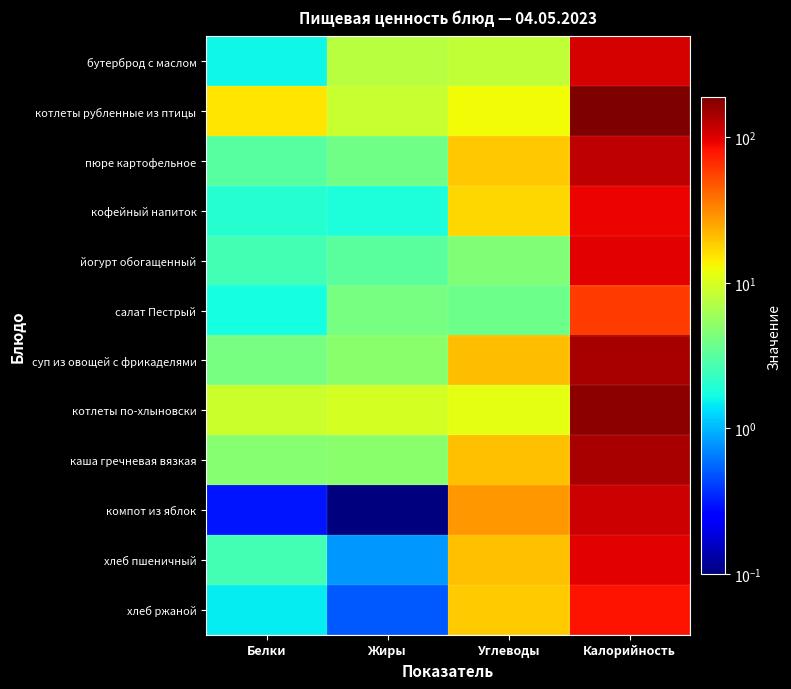

Which series has the largest total across all categories?

котлеты рубленные из птицы